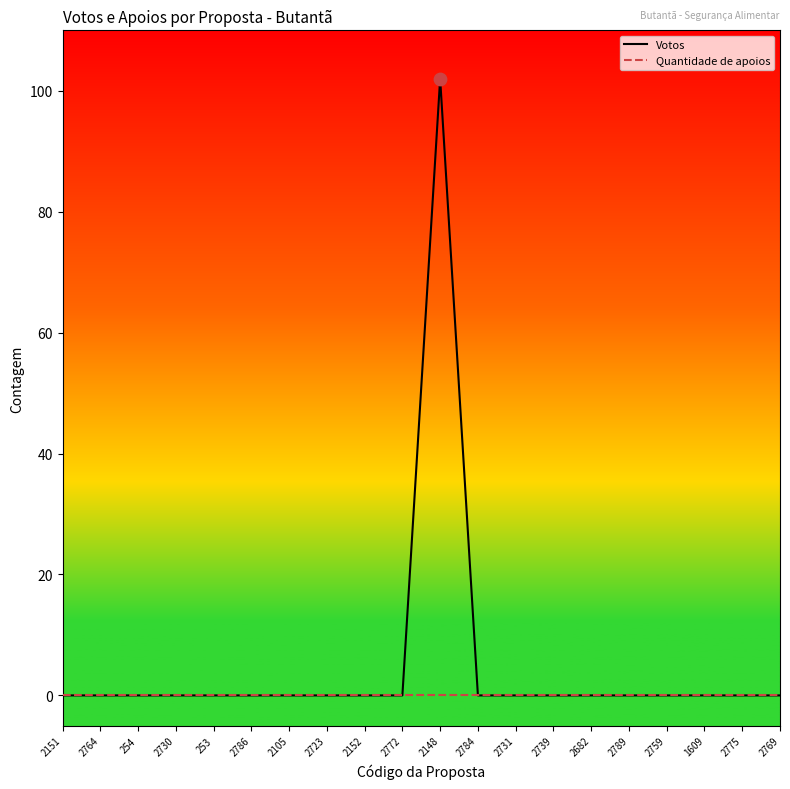

At which category is the sum across all series the highest?

2148